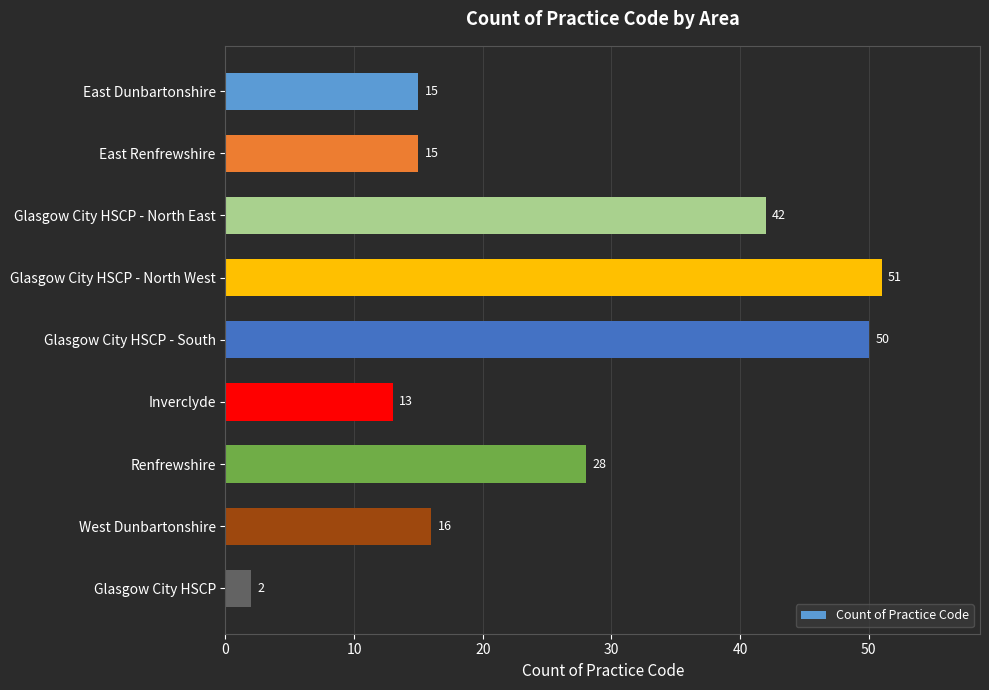

Reading bottom to top, transcribe all the data shown in this chart.

2	16	28	13	50	51	42	15	15